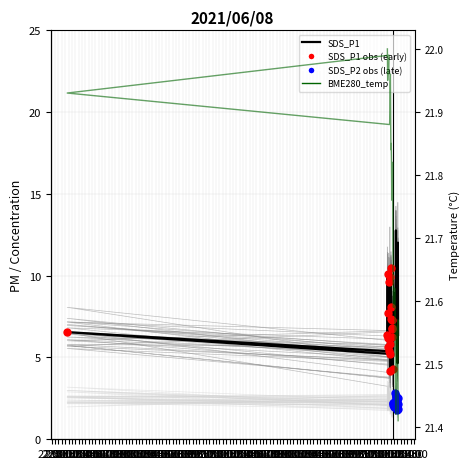

What is the total value across all series at 05:30?

28.1